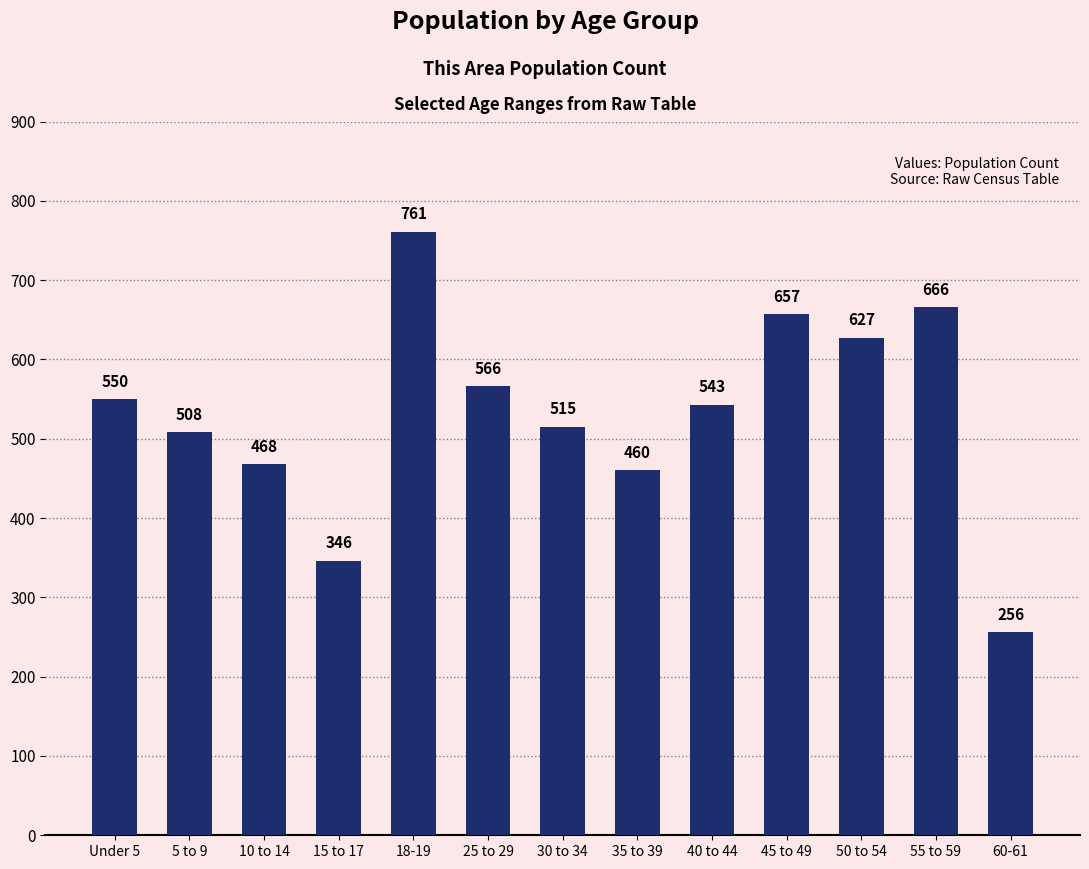

What is the value of the 13th bar from the left?

256